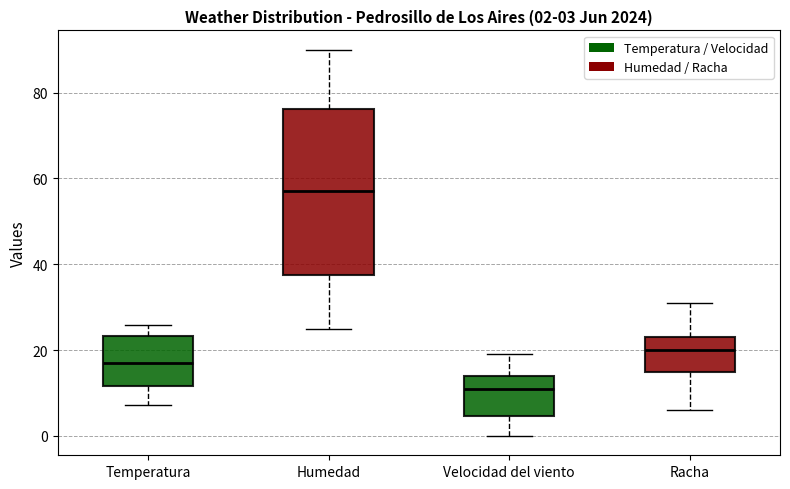

Which box's median line is the lowest?

Velocidad del viento